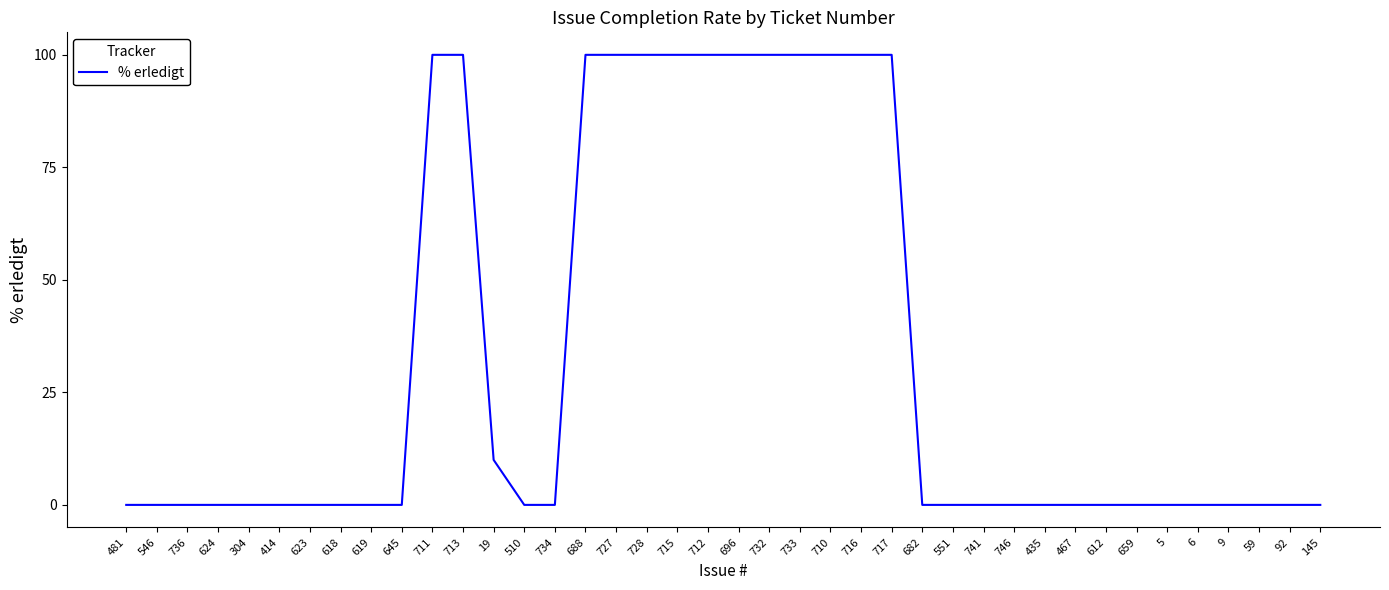

What position from the right is 5?

6